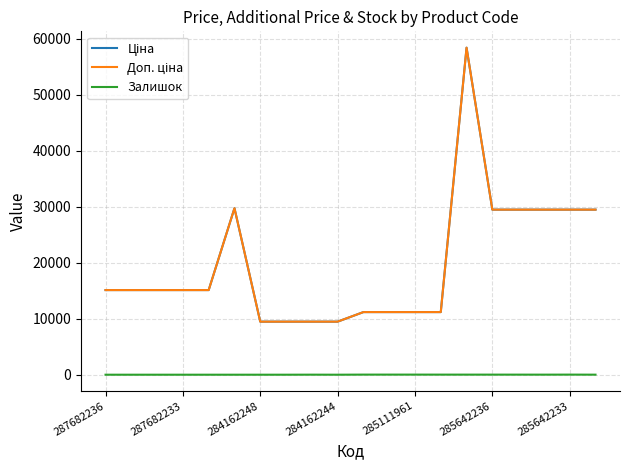

Is this an area chart (filled region under the line)?

No